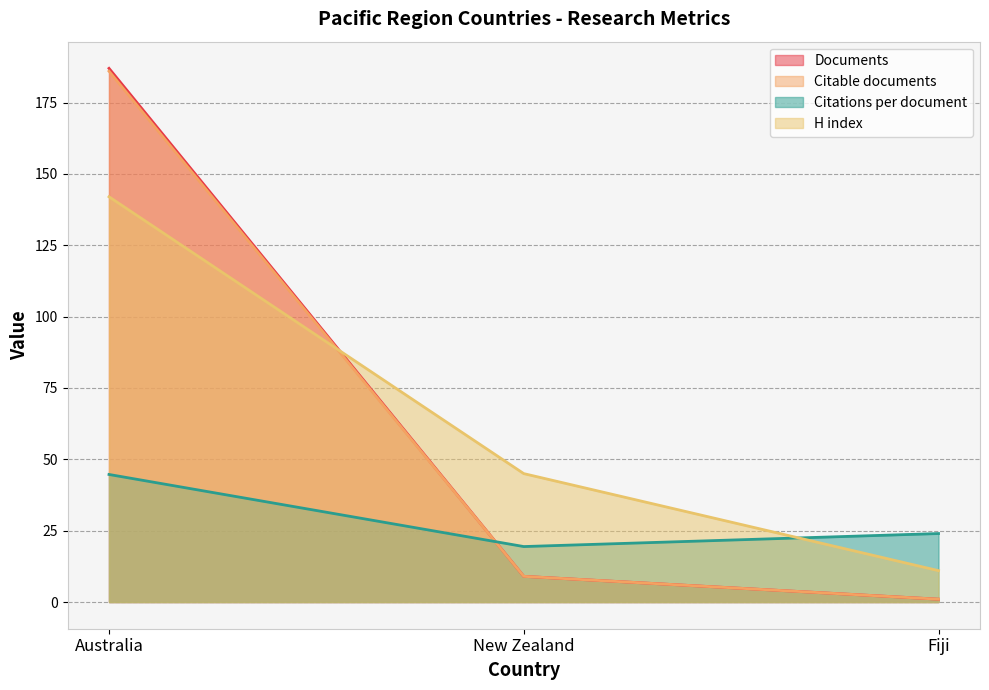

What value does the H index series have at Australia?

142.0